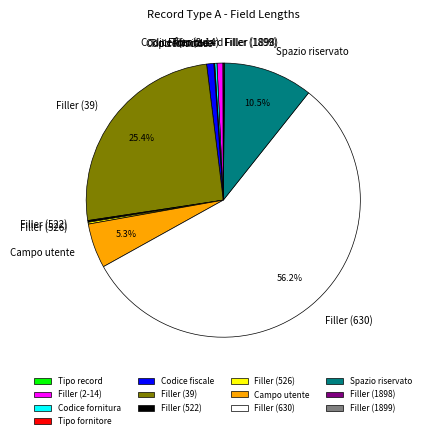

What is the ratio of the value at Filler (39) to the value at Spazio riservato?

2.4